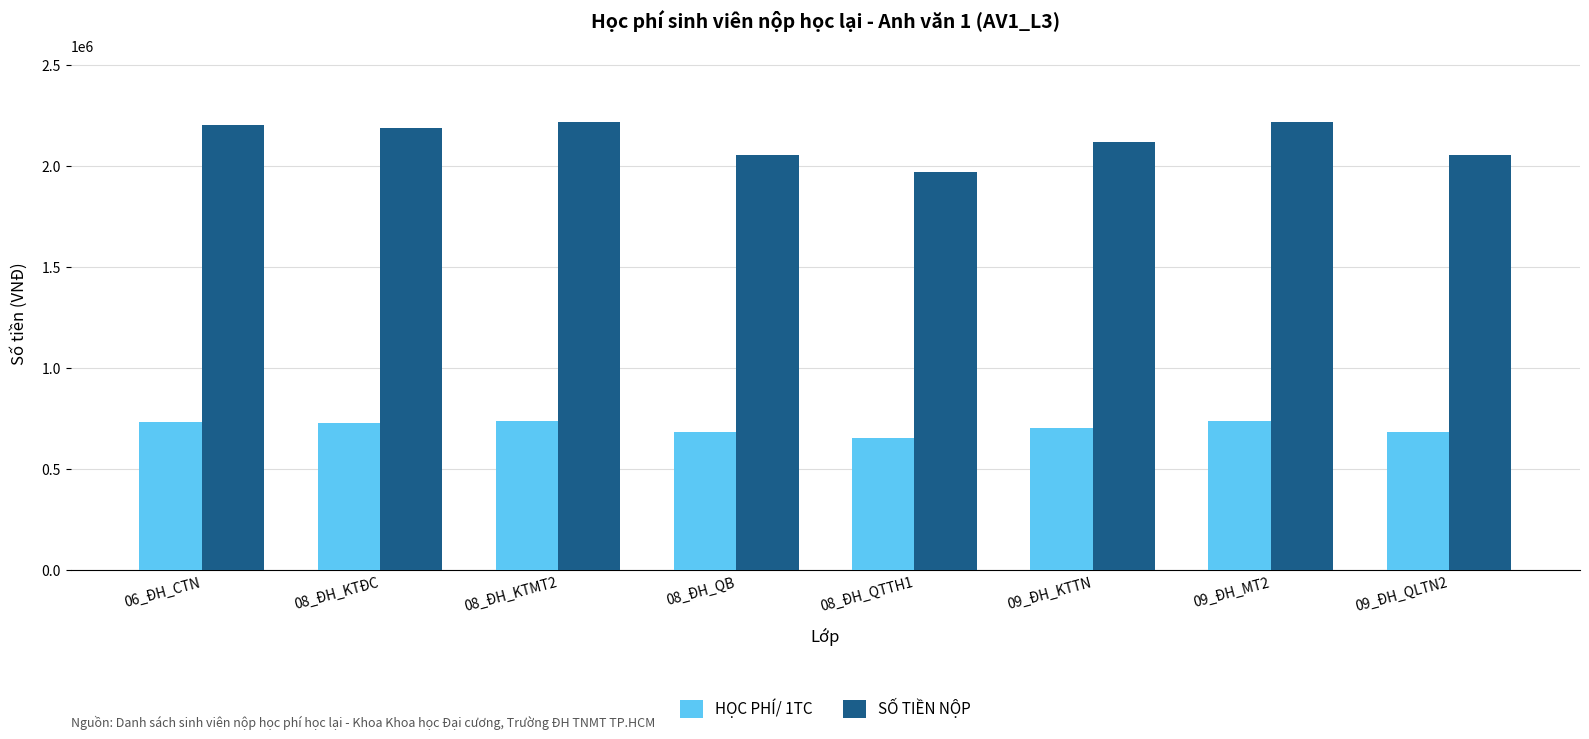

What is the maximum value for HỌC PHÍ/ 1TC?

738000